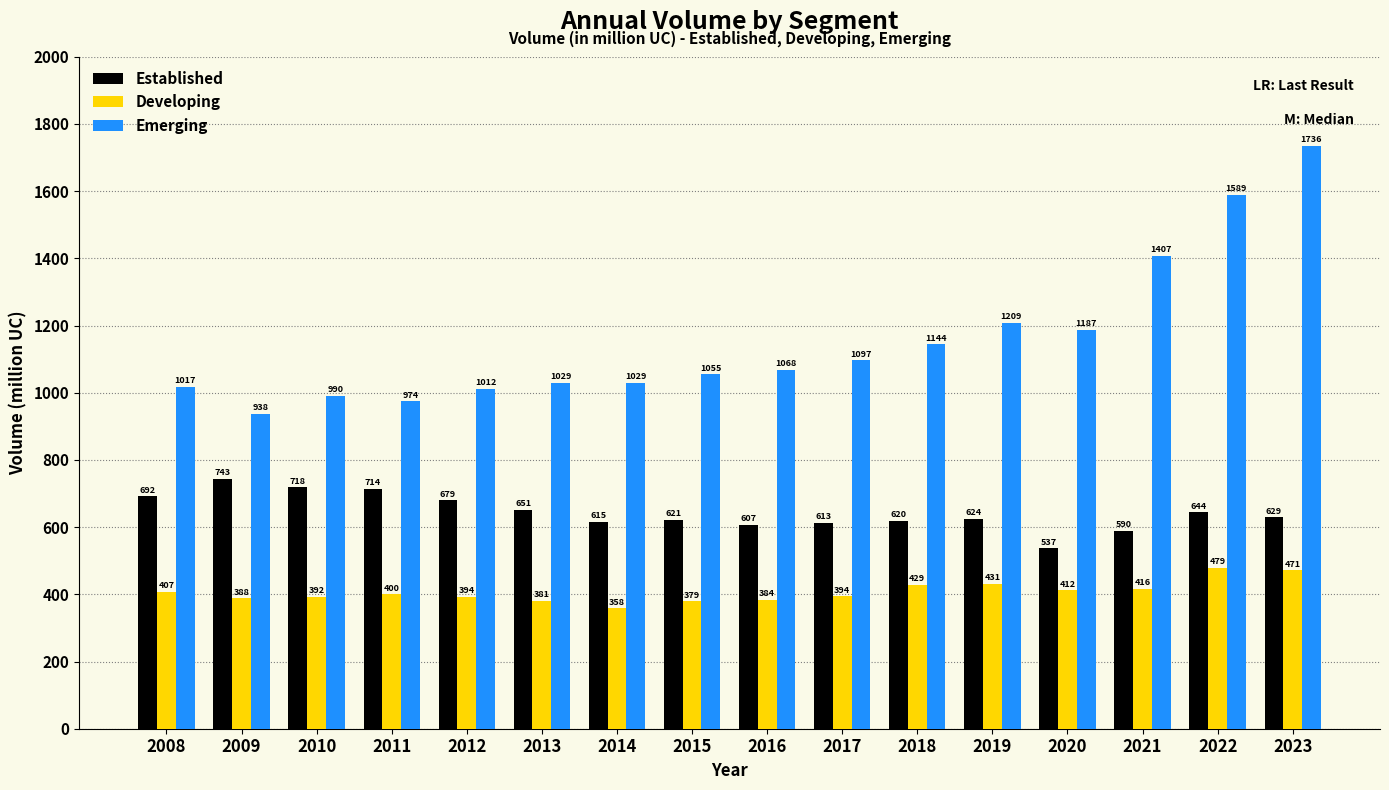

At how many categories does at least one series exceed 1680?

1